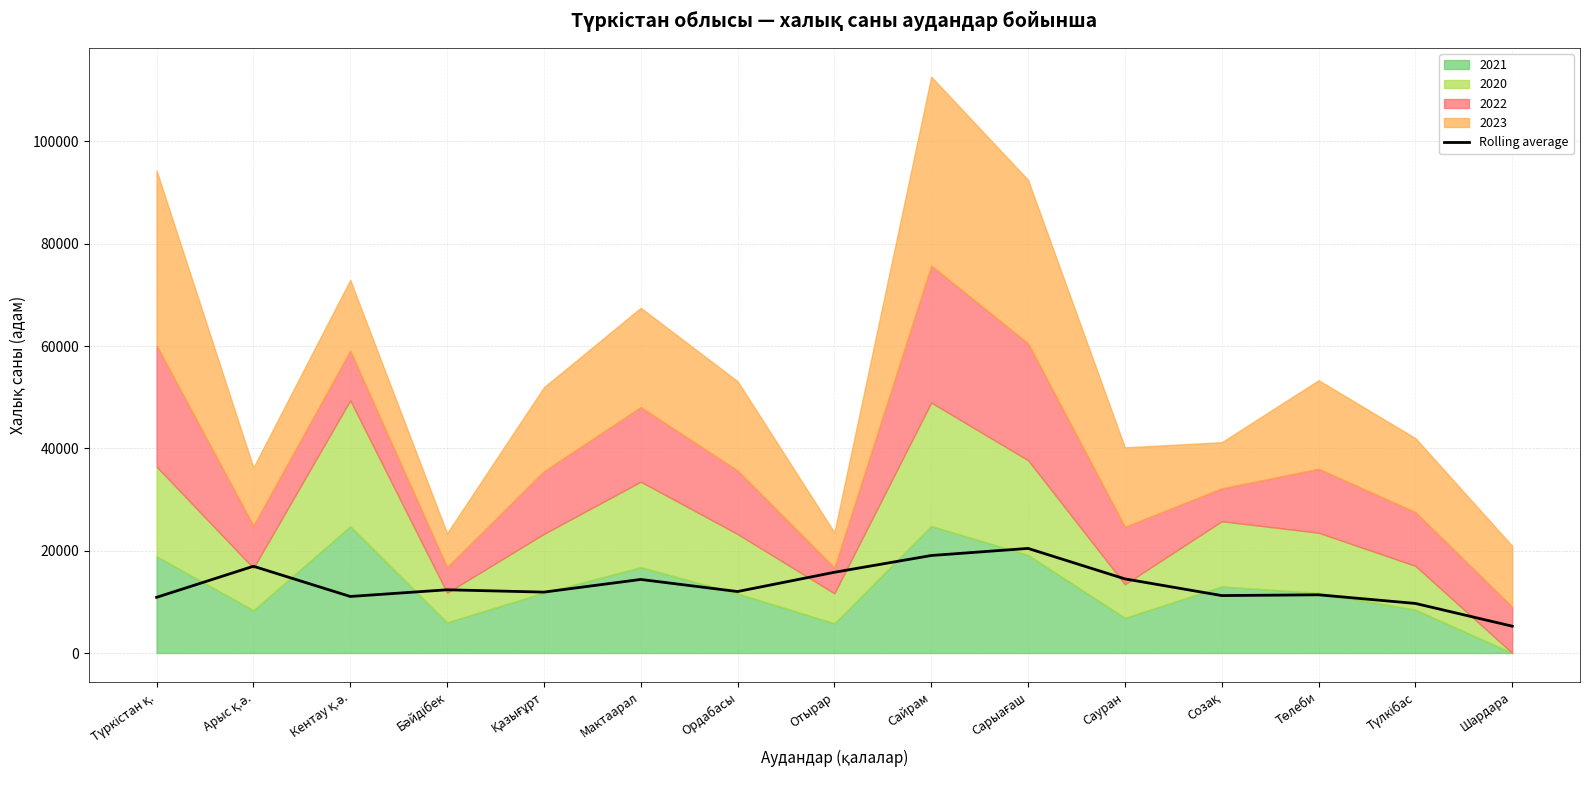

What is the average value?

13123.8